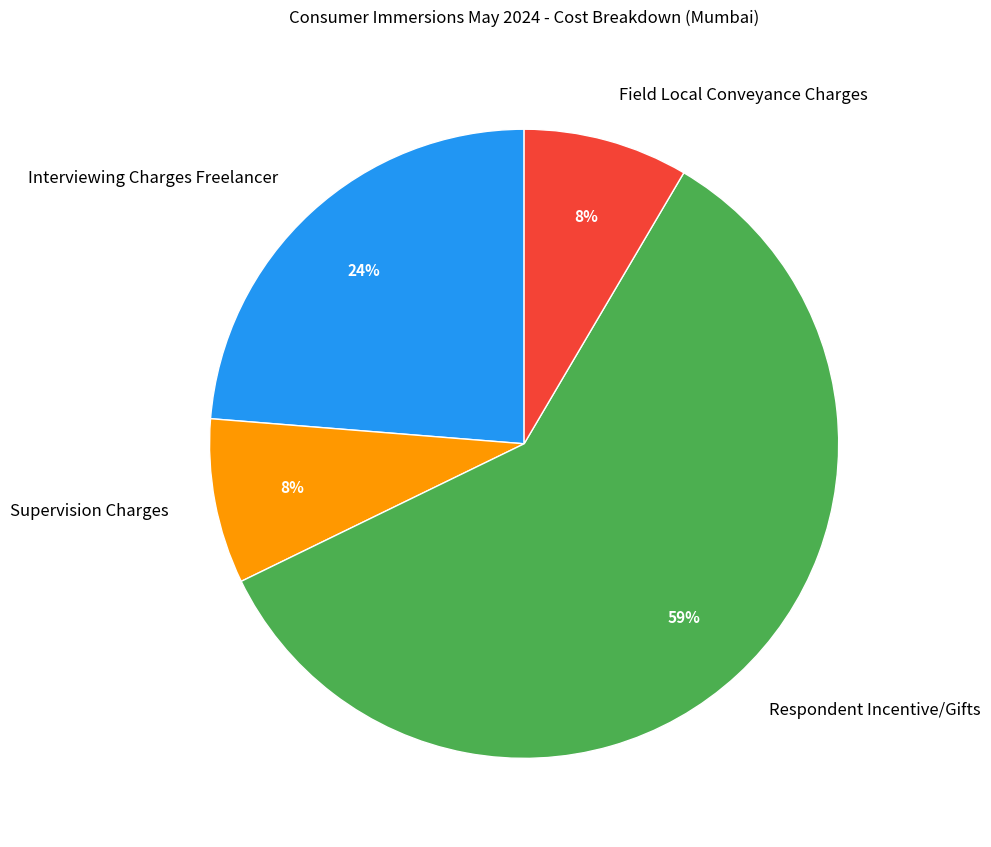

To the nearest percent, what portion does Field Local Conveyance Charges represent?

8%